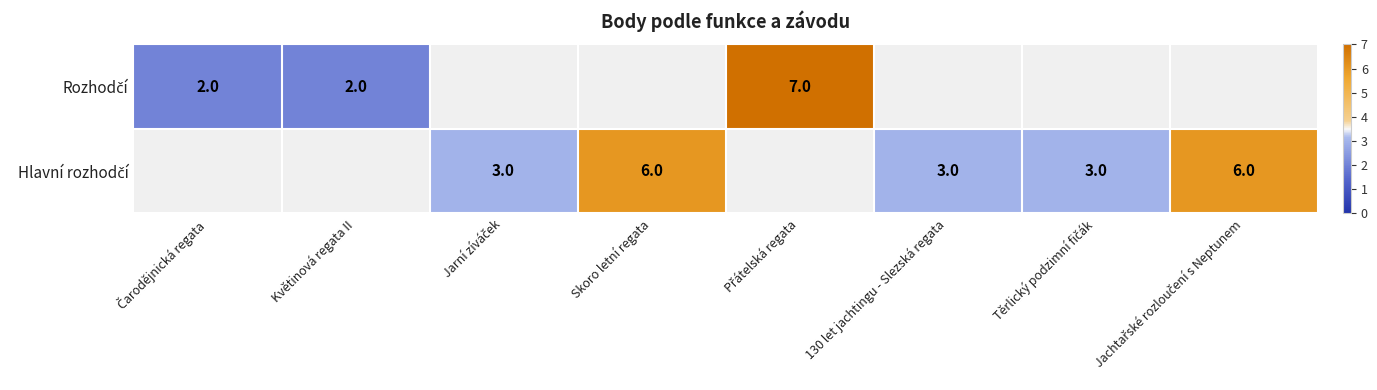

How many series are shown in this chart?

2